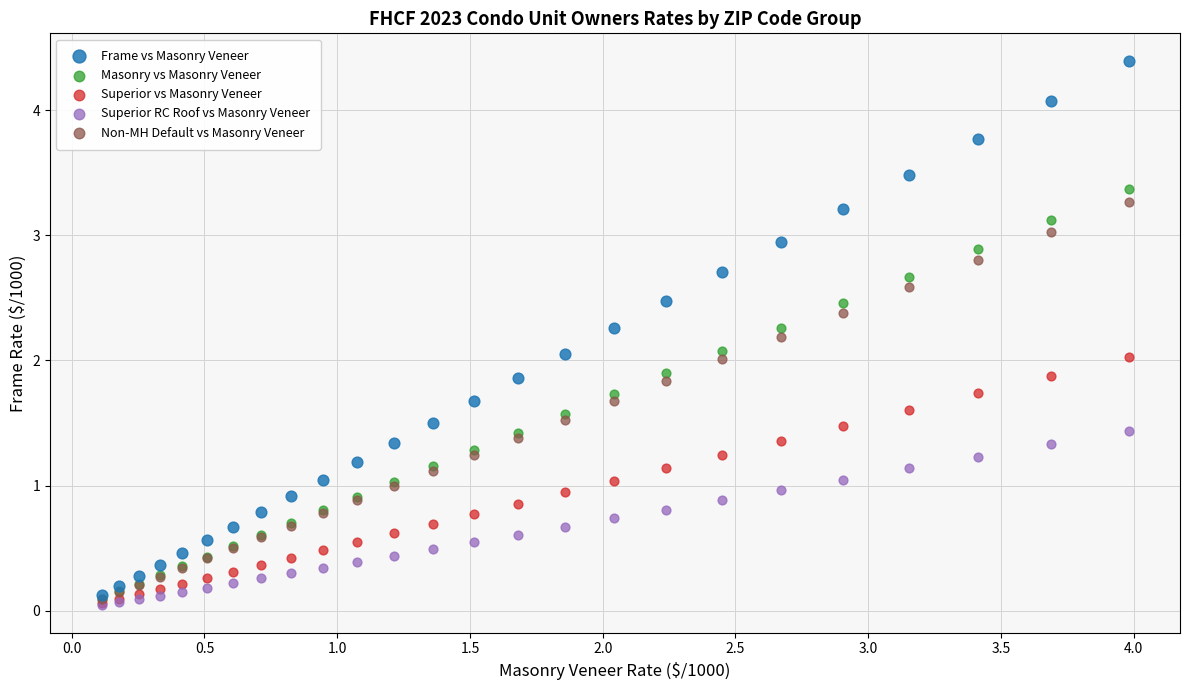

Which series contains the highest Y value?

Frame vs Masonry Veneer